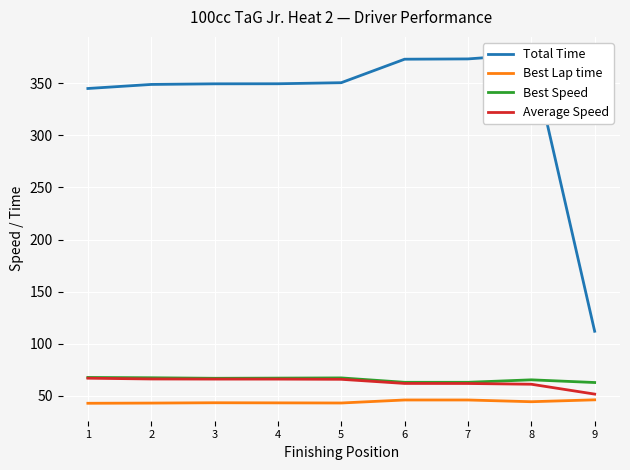

Where is the first local maximum for Best Lap time?

3